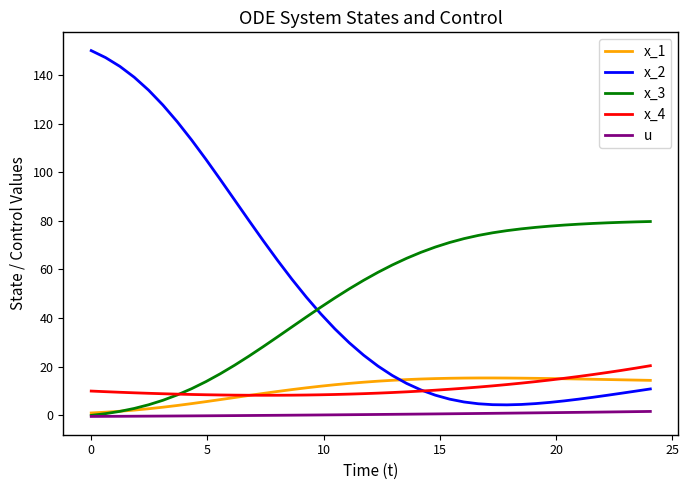

What is the maximum value shown in the chart?

150.0